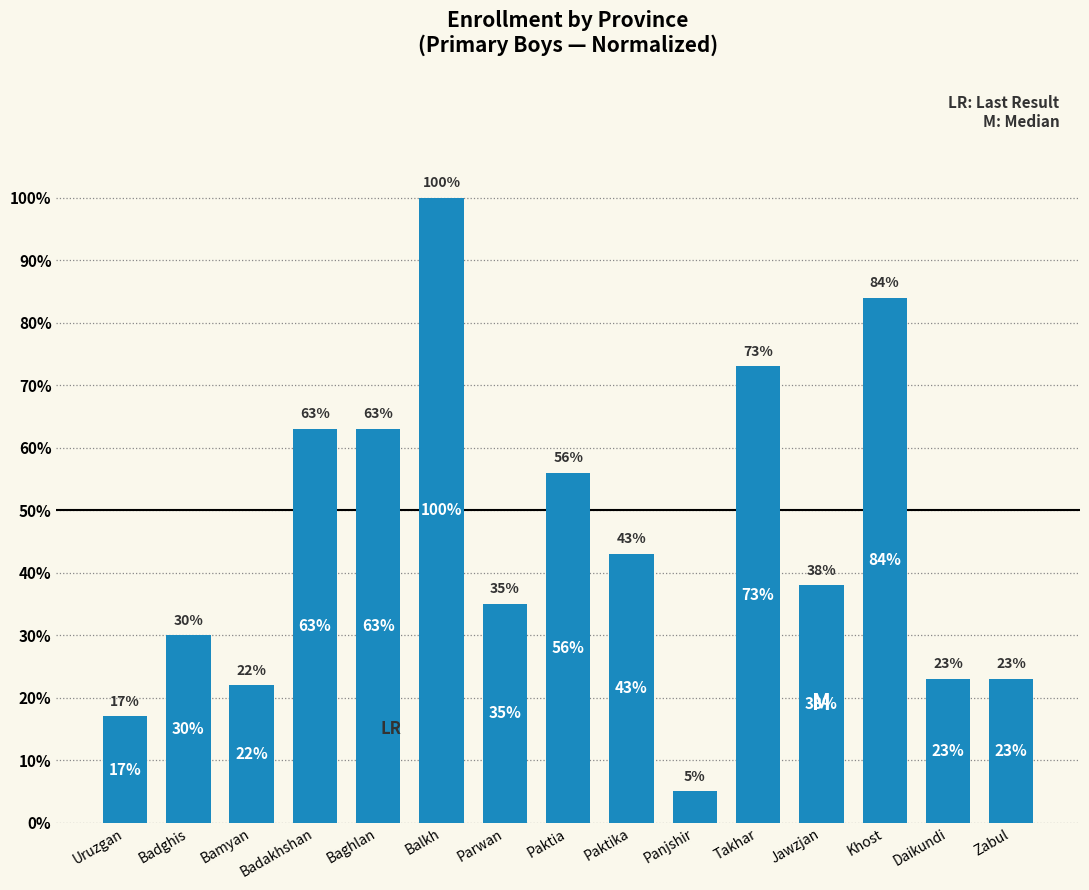

What is the smallest value displayed?

5